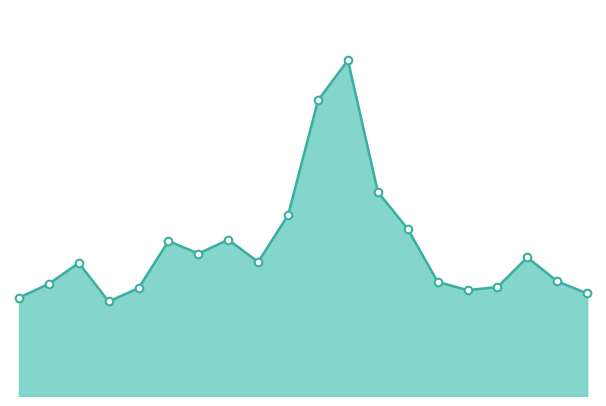

Does the chart have visible grid lines?

No